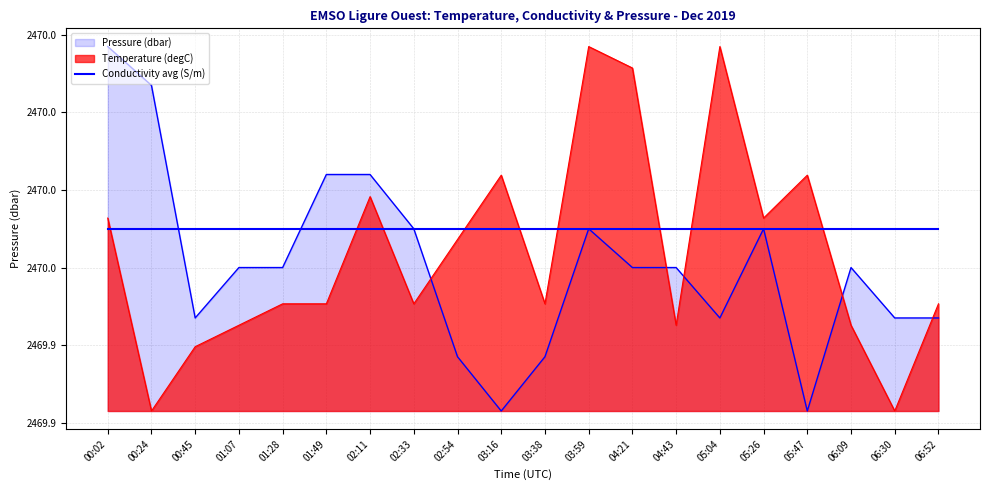

What is the label of the 7th point from the right?

04:43